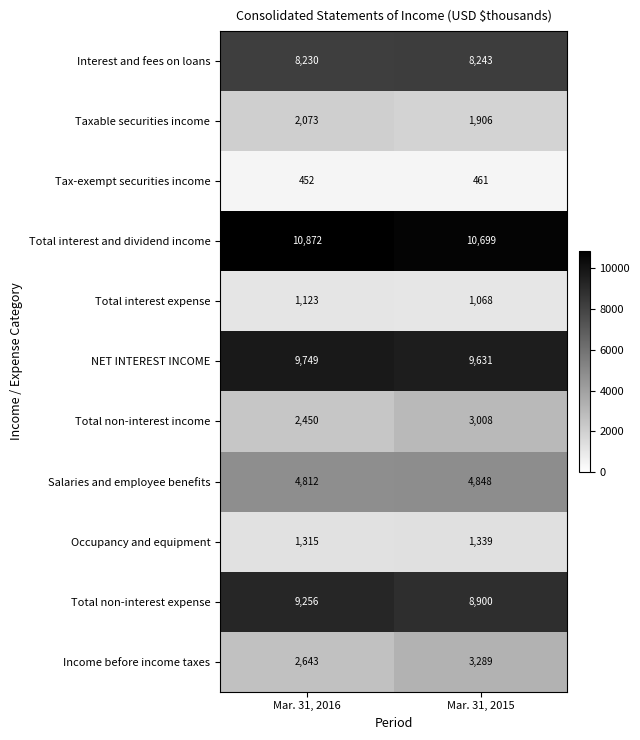

What is the average value of the Total interest and dividend income series?

10786